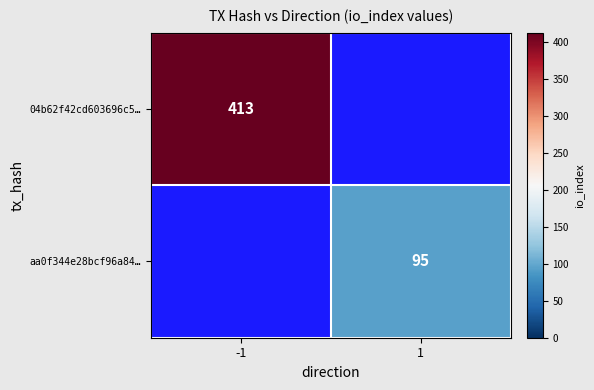

Is it true that aa0f344e28bcf96a84… equals 95 at 1?

True